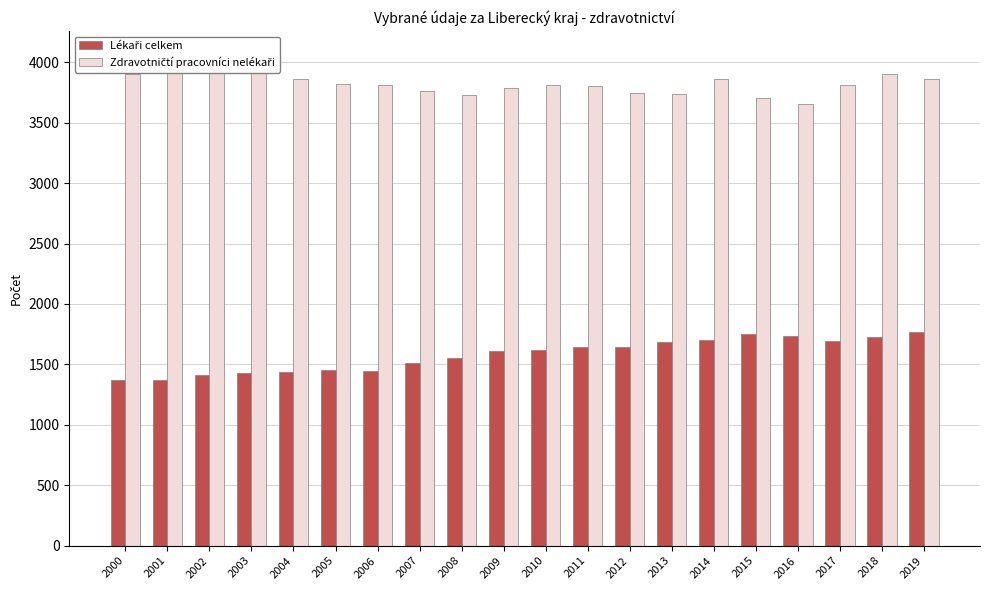

How many groups of bars are there?

20